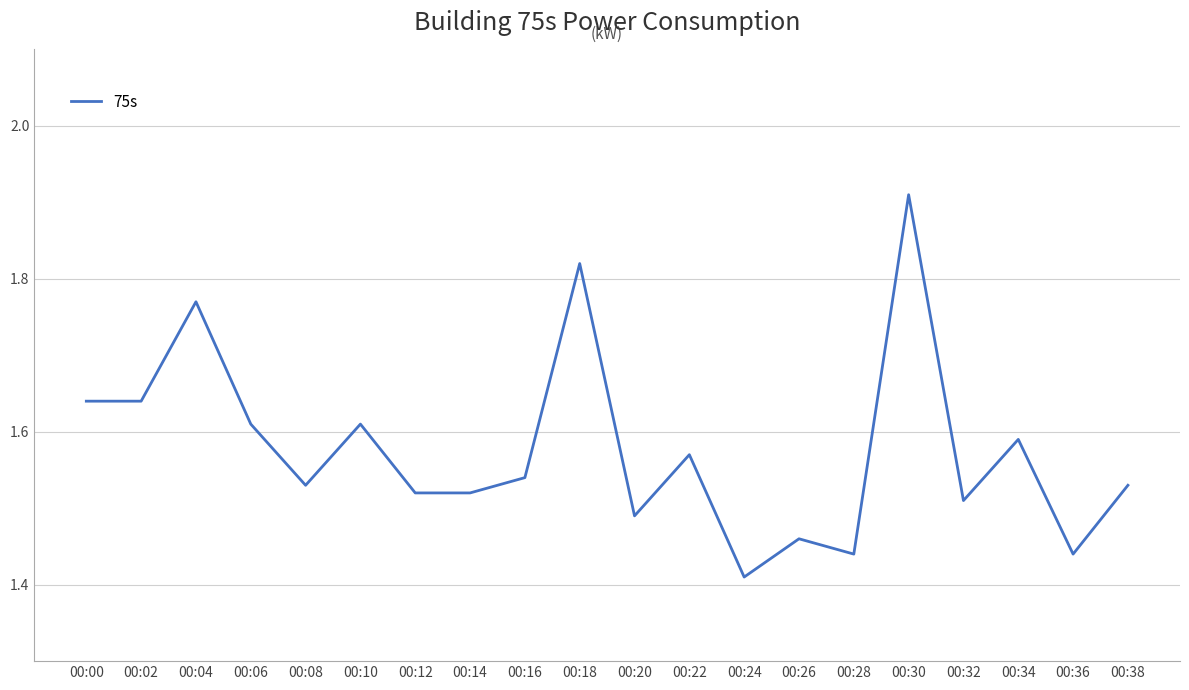

Between 00:12 and 00:32, which is larger?

00:12